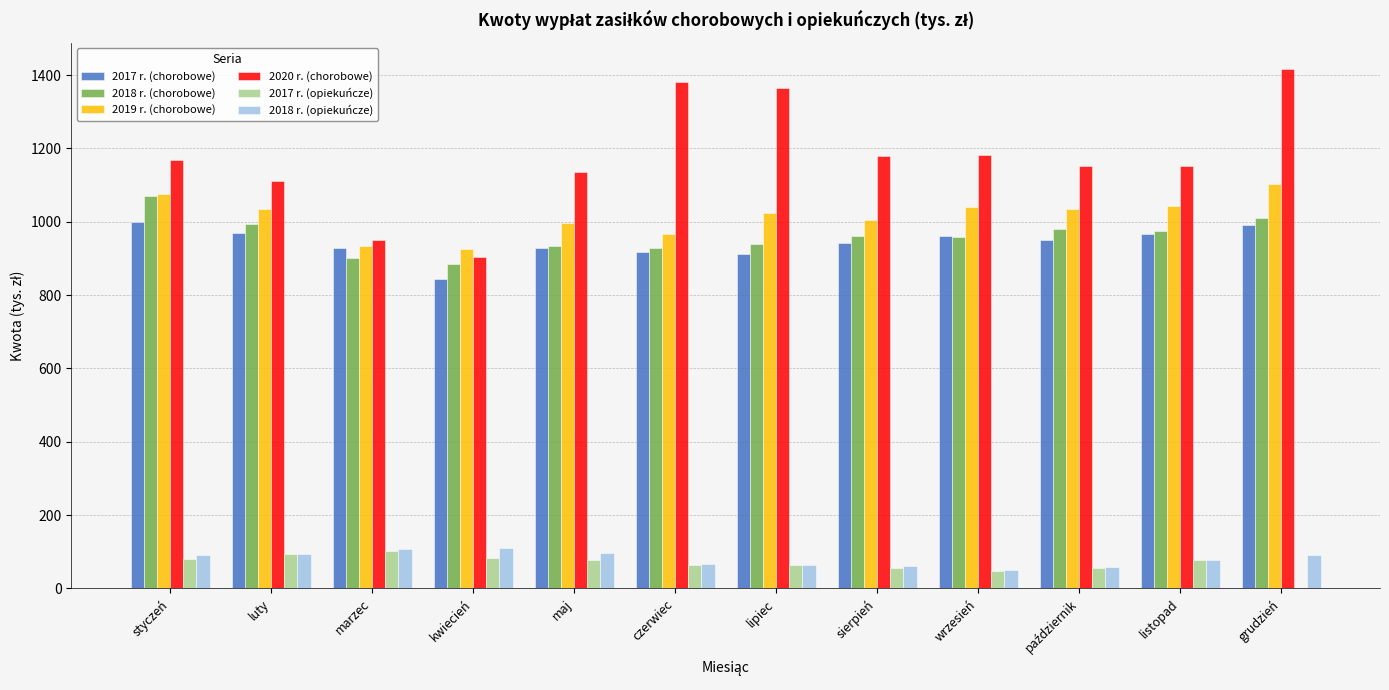

Is it true that 2020 r. (chorobowe) equals 342.3 at czerwiec?

False